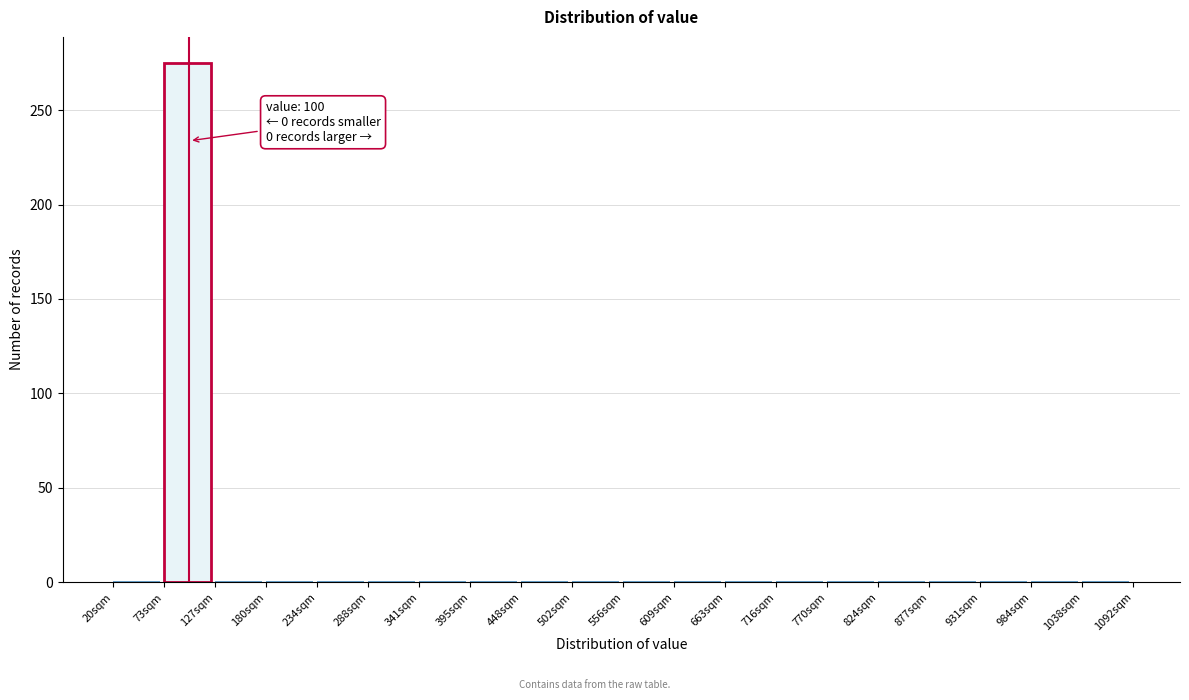

Which range on the x-axis has the tallest bar?

70 to 130